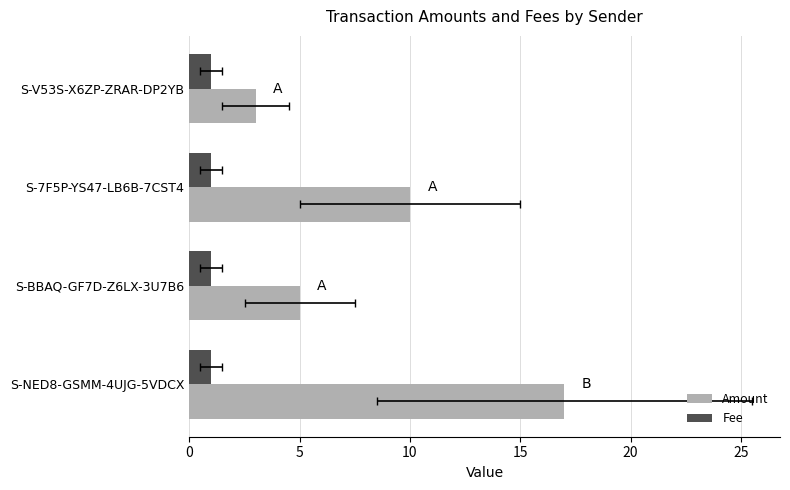

Which series has the largest total across all categories?

Amount